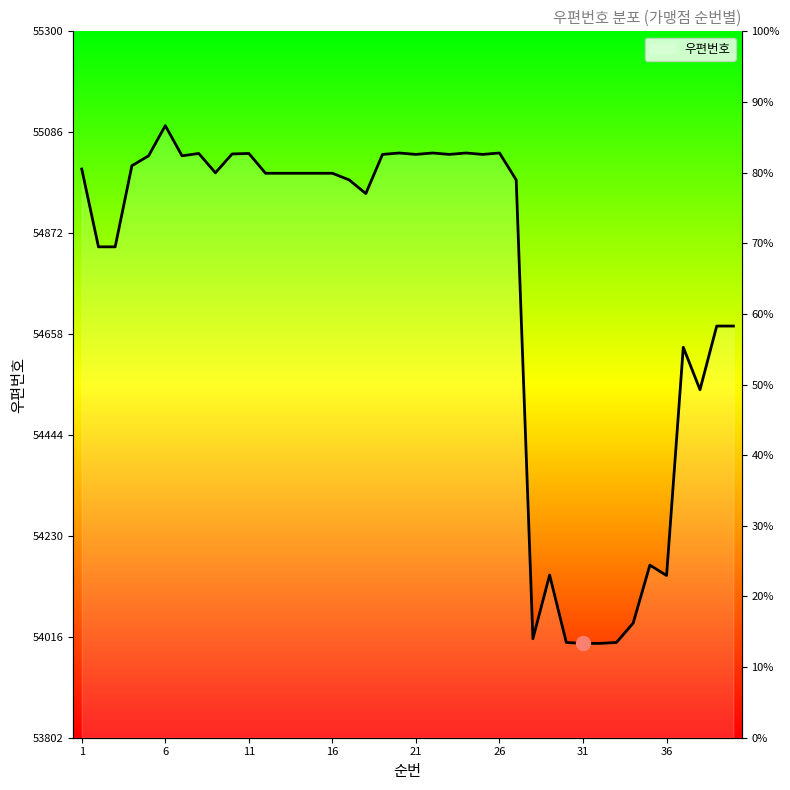

What is the sum of all values?

2190298